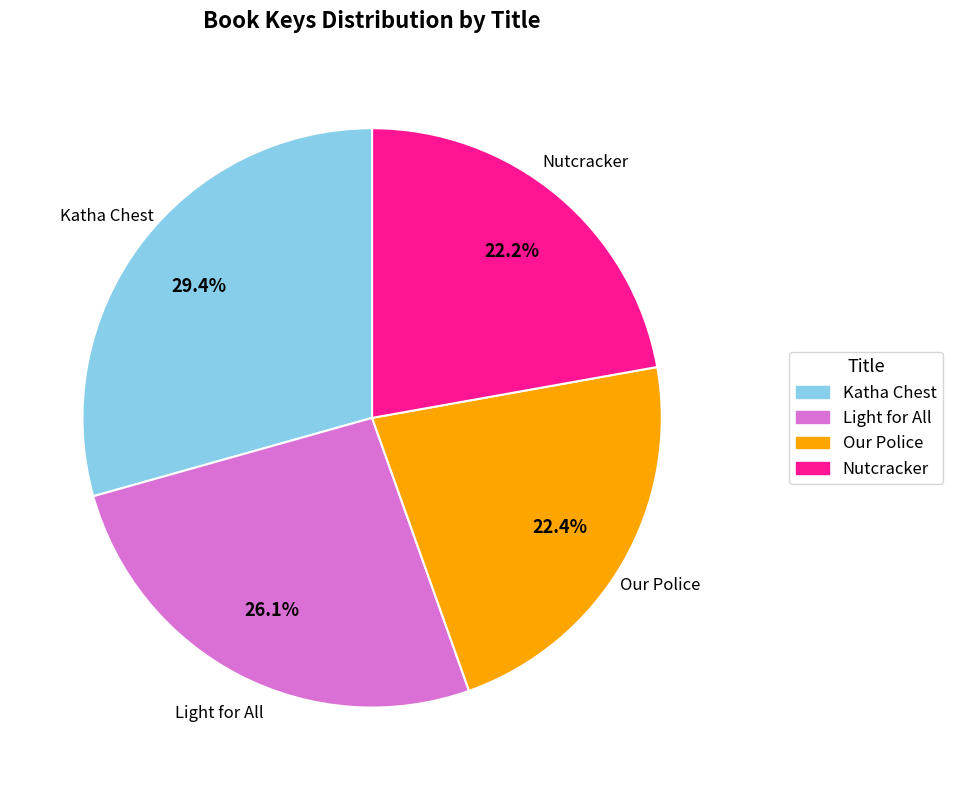

To the nearest percent, what is the difference between the largest and smallest slice percentages?

7%